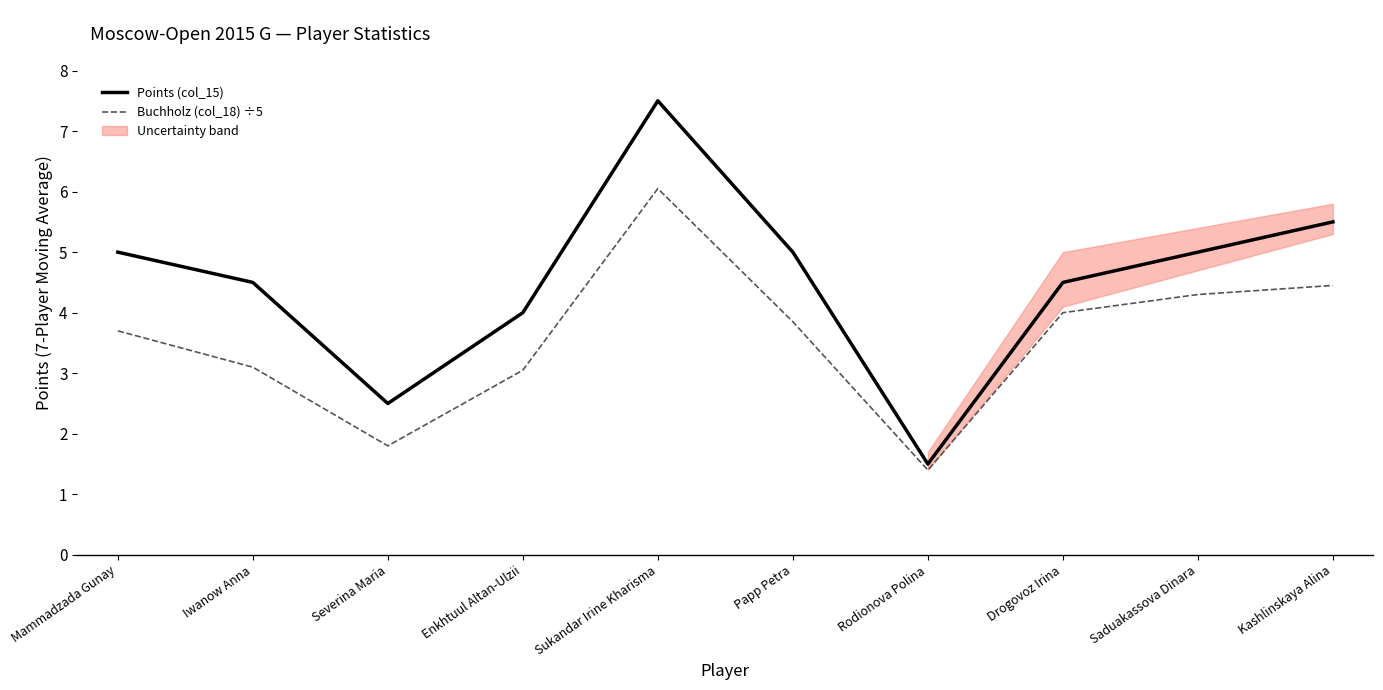

Reading left to right, what are all the values shown in this chart?

Points (col_15): 5.0	4.5	2.5	4.0	7.5	5.0	1.5	4.5	5.0	5.5
Buchholz (col_18) ÷5: 3.7	3.1	1.8	3.0	6.0	3.9	1.4	4.0	4.3	4.5